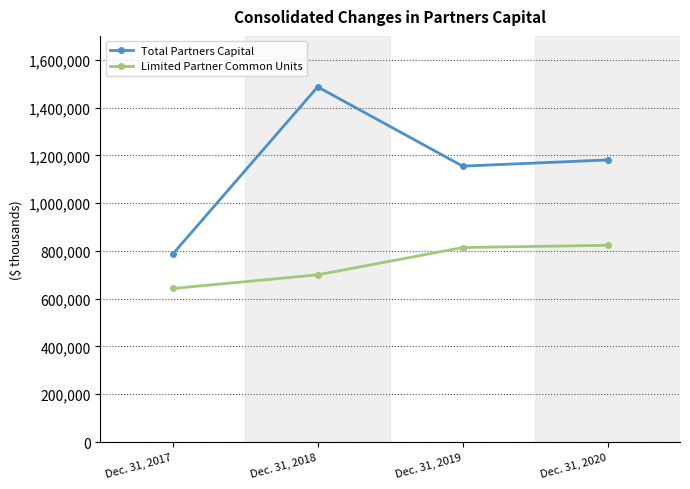

True or false: Limited Partner Common Units and Total Partners Capital intersect in this chart.

False